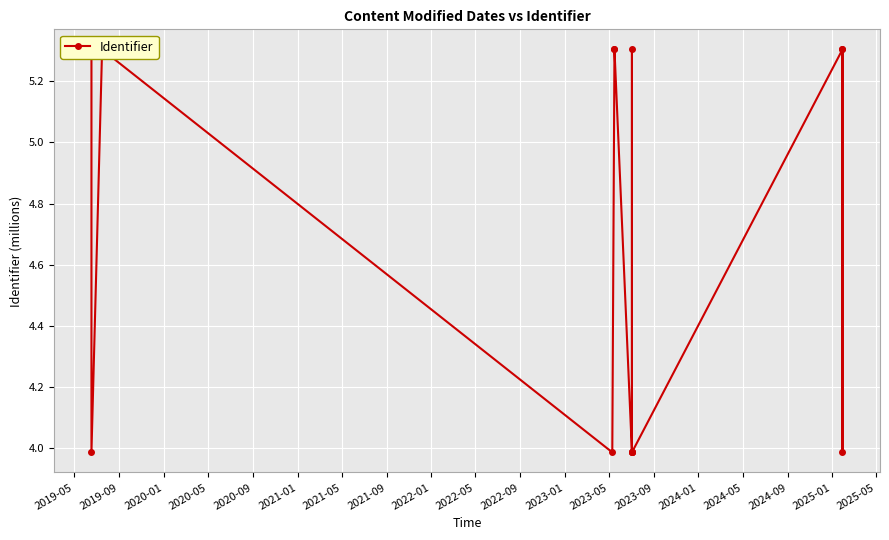

How many series are shown in this chart?

1